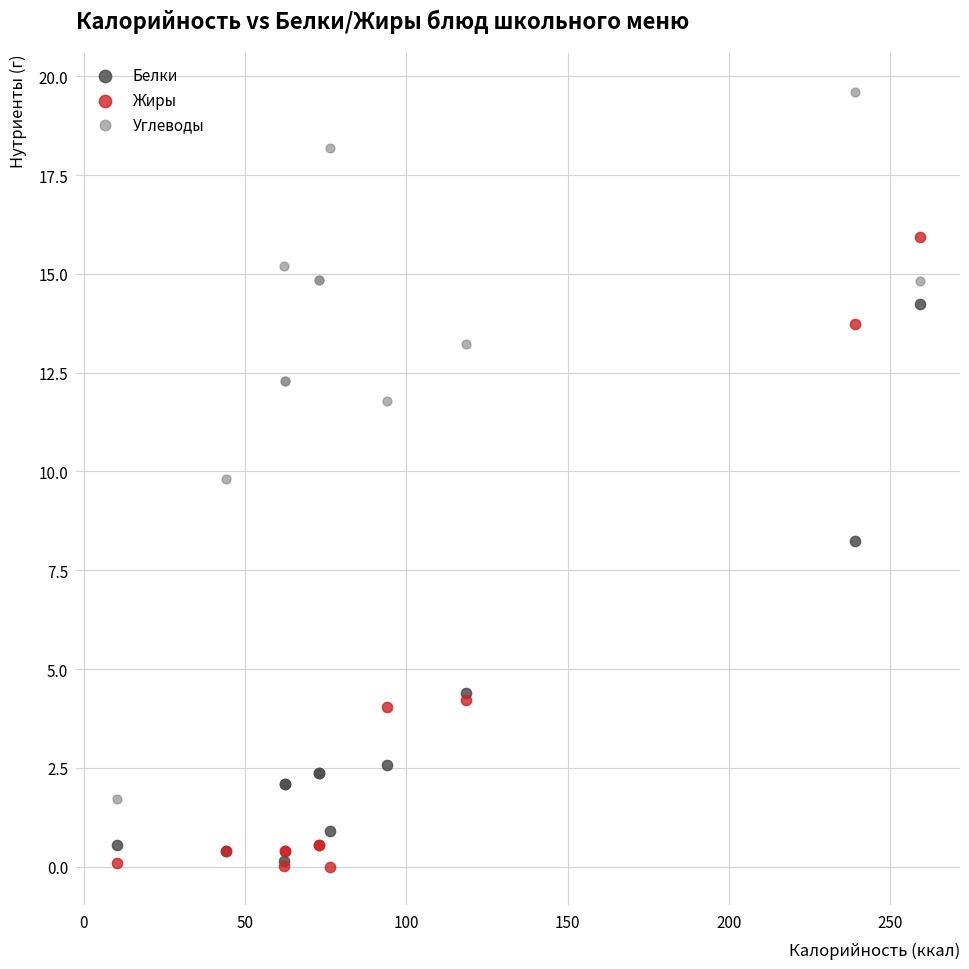

In the Белки series, what Y value is closest to 7?

8.2